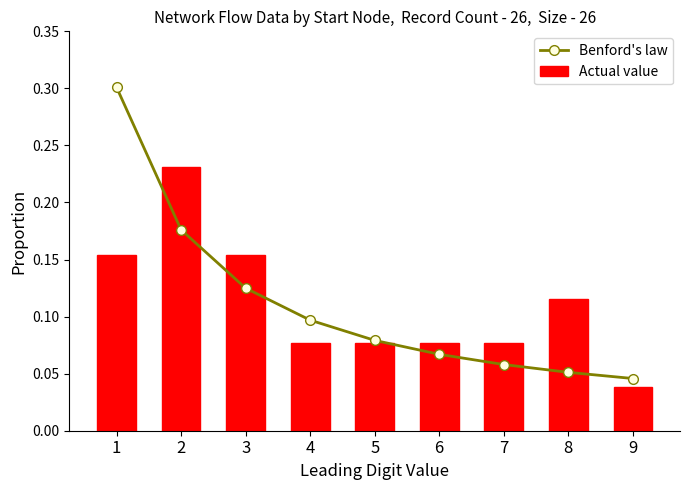

What is the sum of all Benford's law values?

1.0